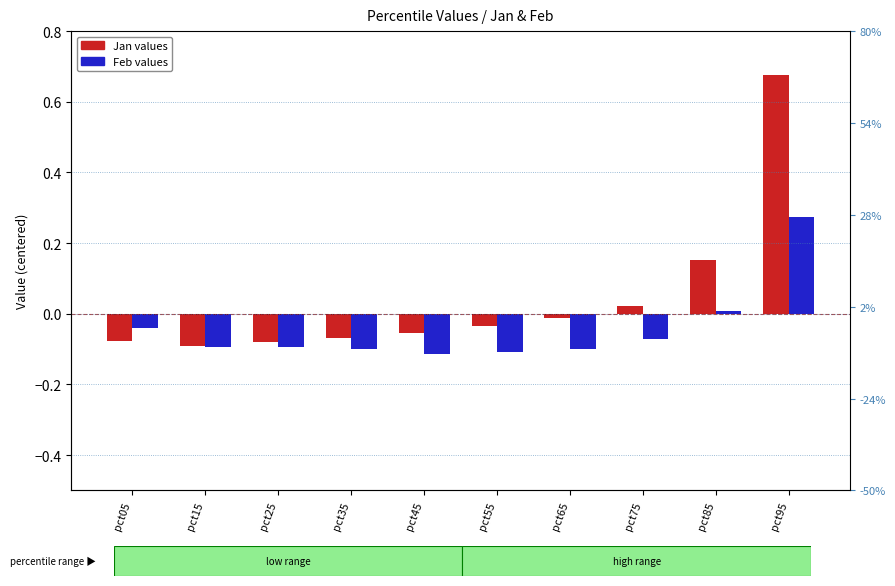

Which category has the highest value across all series?

pct95